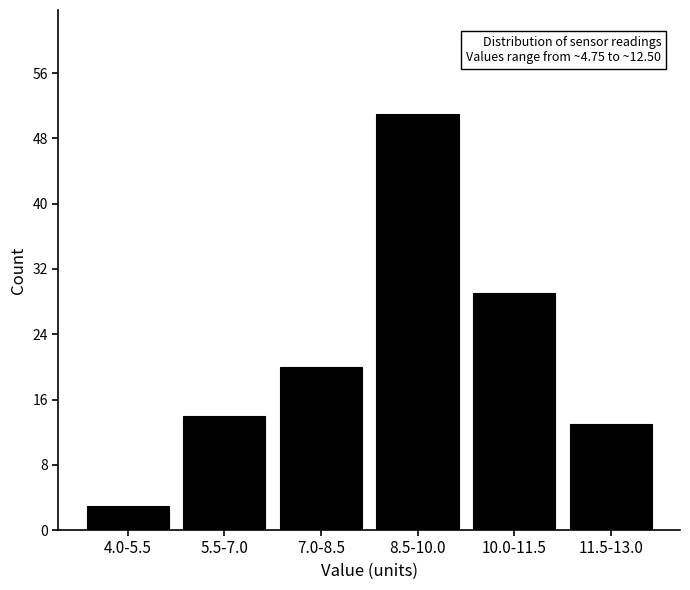

Reading right to left, transcribe all the data shown in this chart.

11.5-13.0=13	10.0-11.5=29	8.5-10.0=51	7.0-8.5=20	5.5-7.0=14	4.0-5.5=3